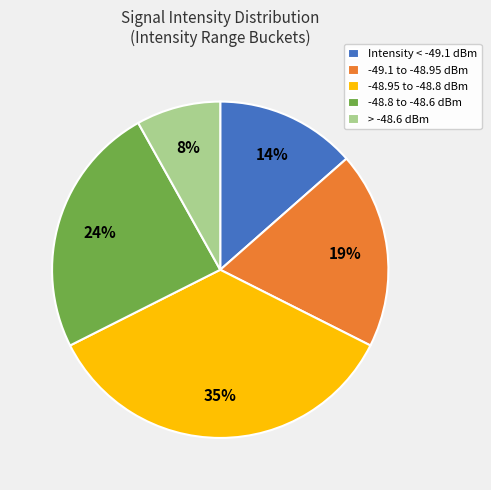

What is the smallest slice in the pie chart?

> -48.6 dBm